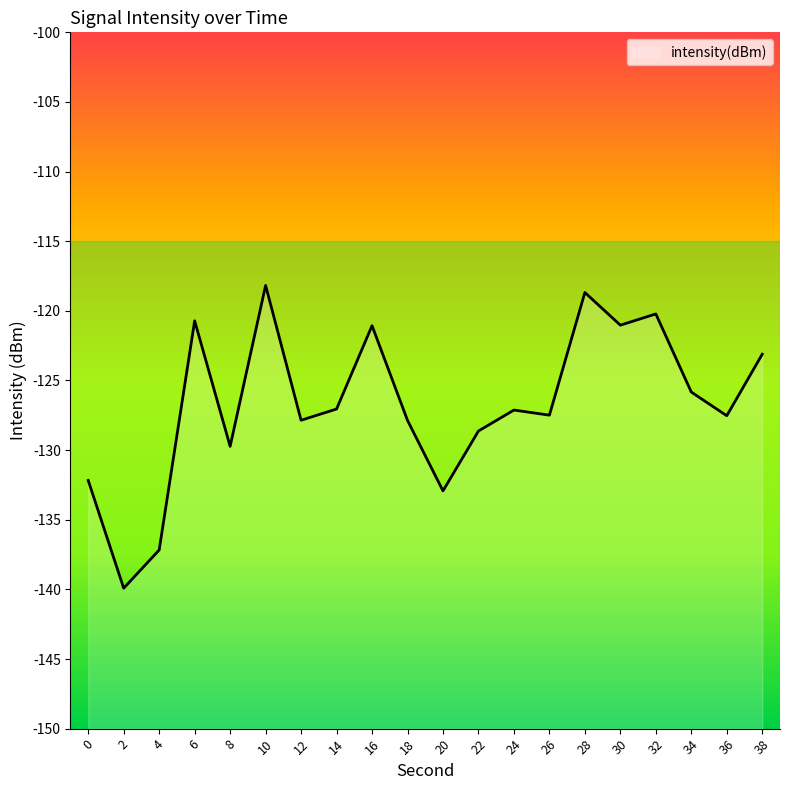

How many lines are shown in the chart?

1